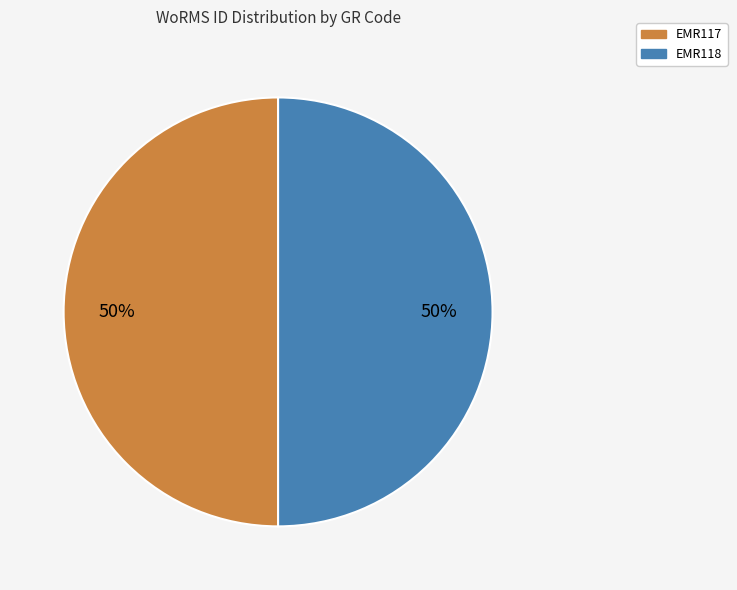

To the nearest percent, what portion does EMR117 represent?

50%